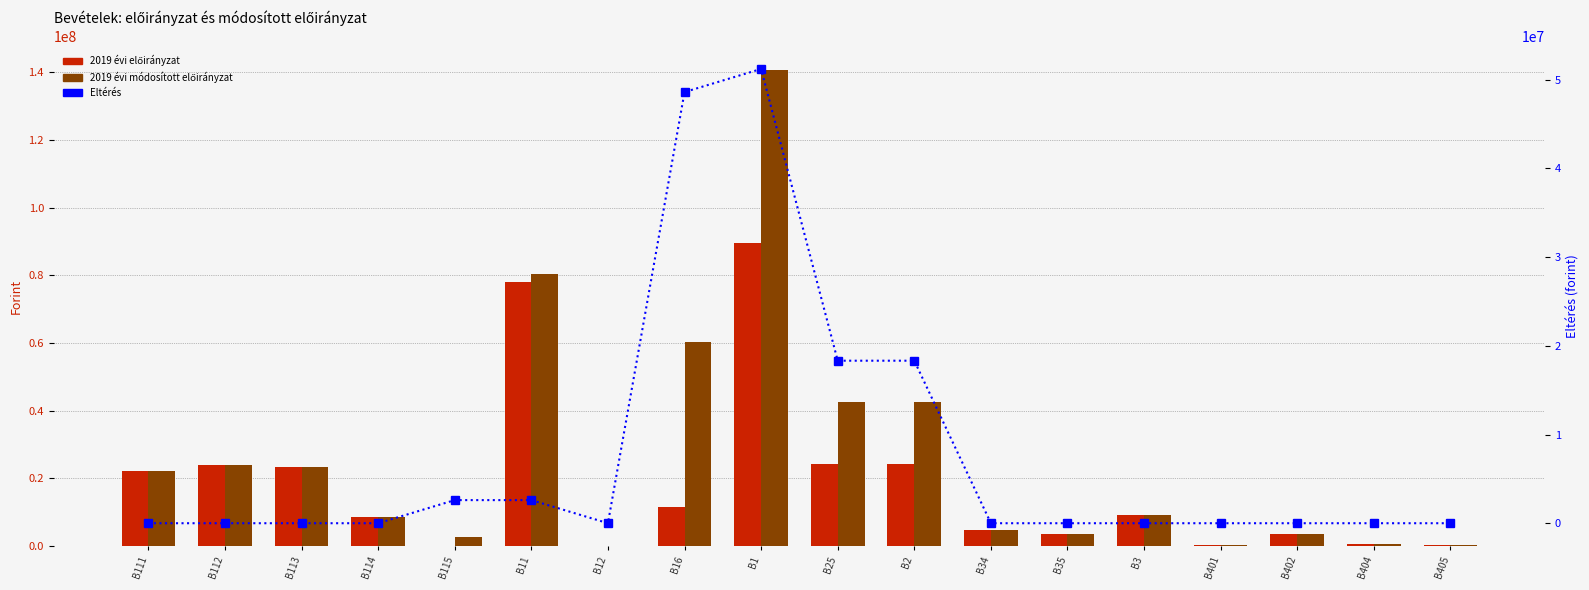

What are all the series names shown in the legend?

2019 évi előirányzat, 2019 évi módosított előirányzat, Eltérés (forint)